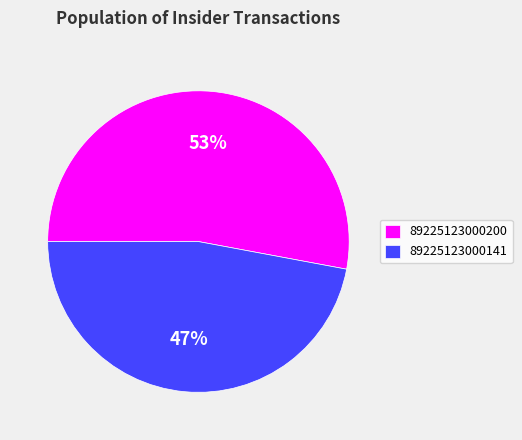

To the nearest percent, what portion does 89225123000141 represent?

47%